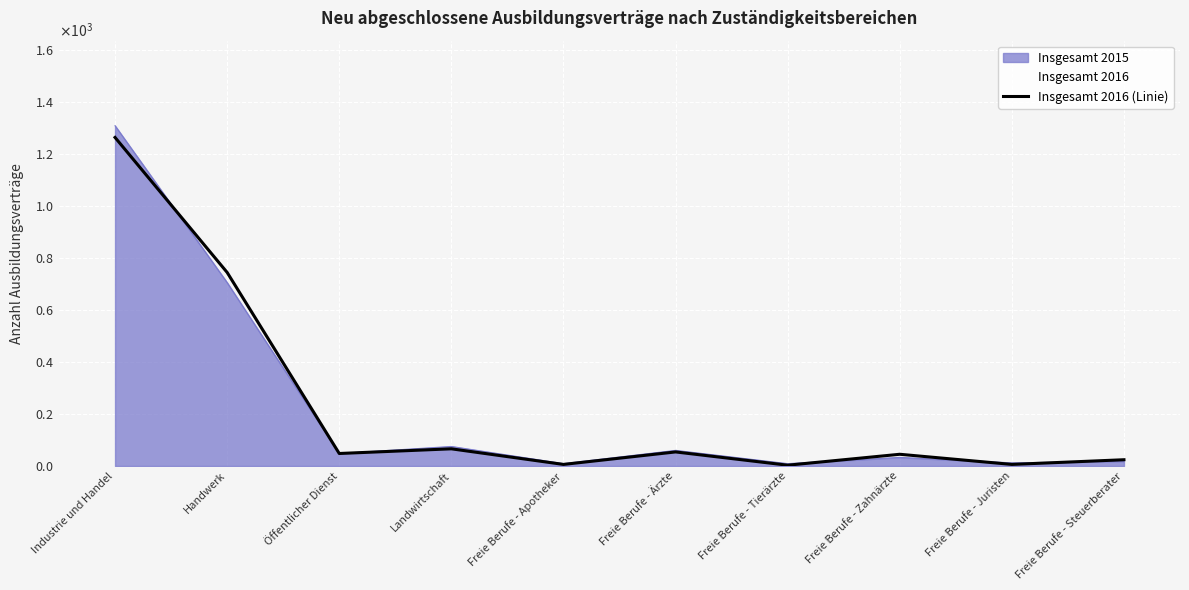

What is the sum of all values?

2259